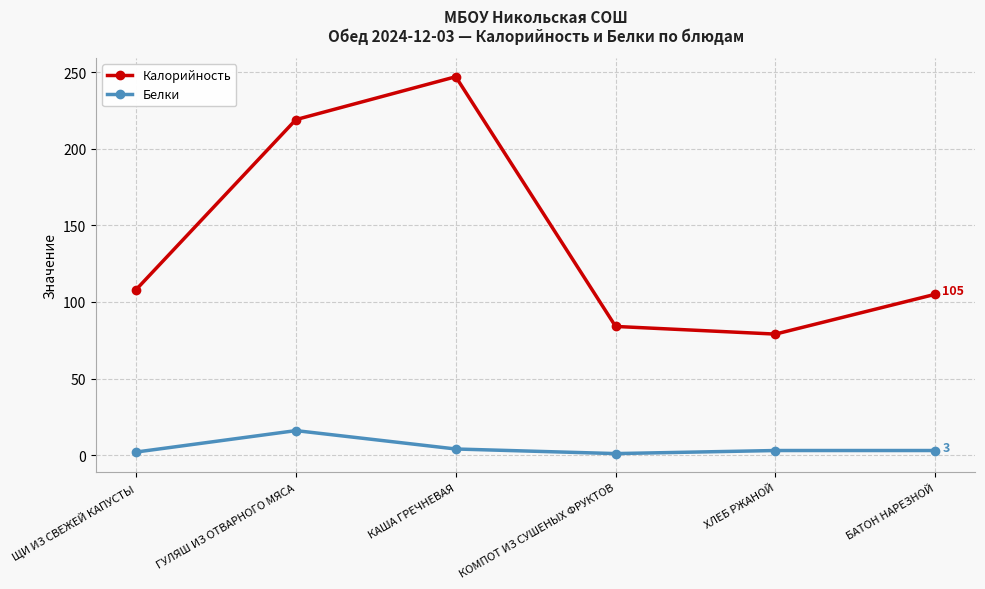

The value of Калорийность at БАТОН НАРЕЗНОЙ is 105. True or false?

True